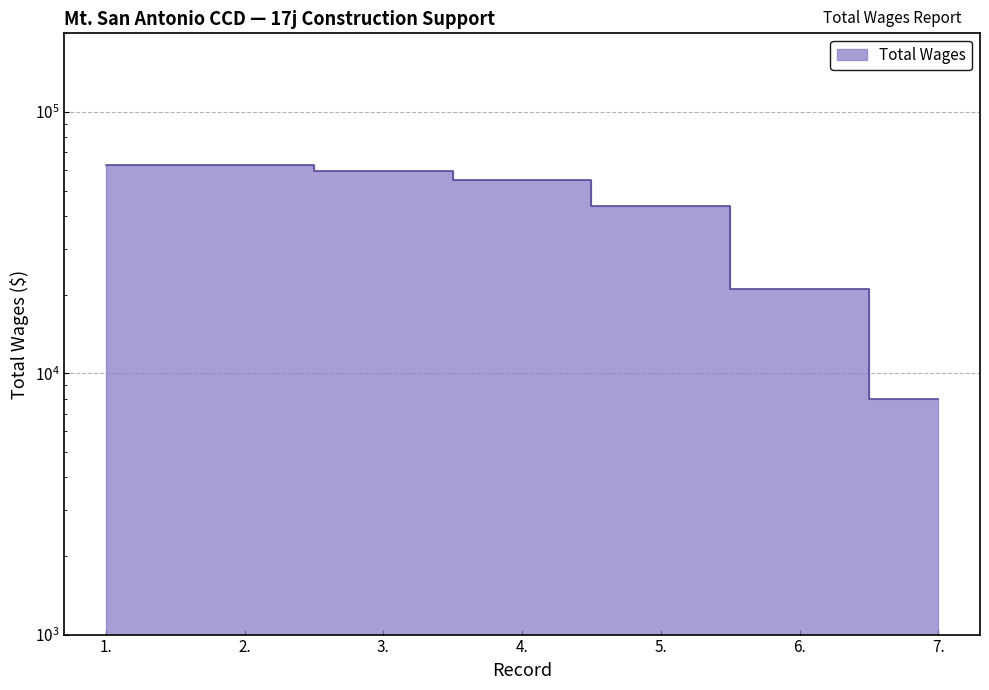

What is the value of the 7th point from the left?

8002